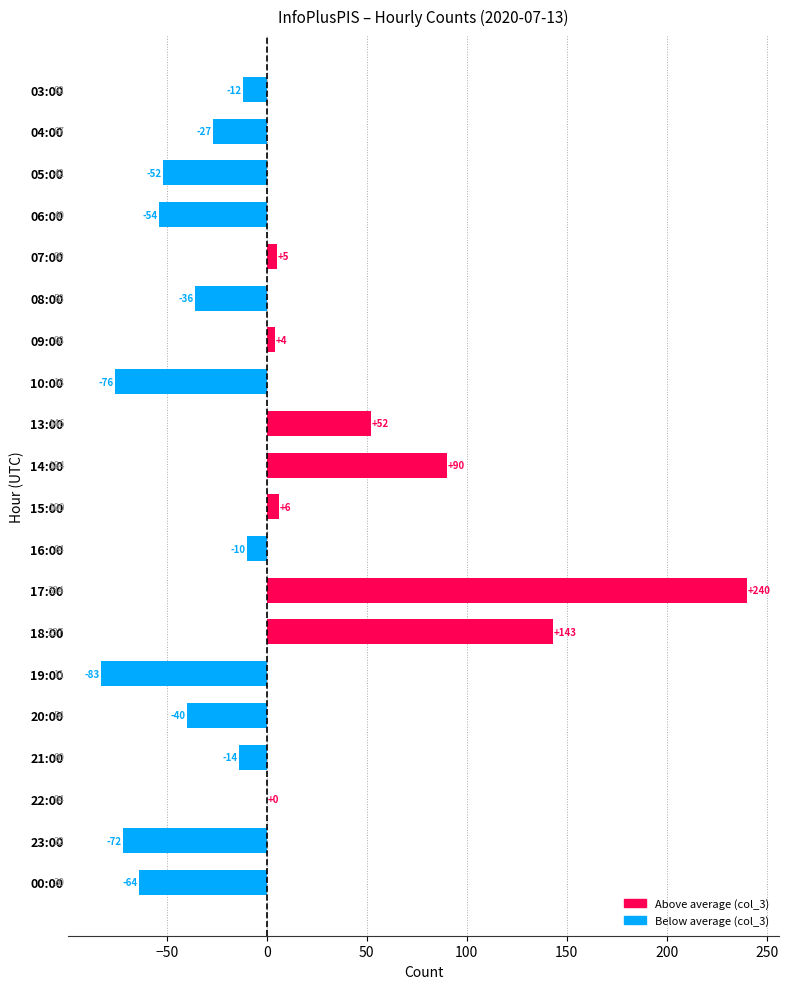

Count the number of data series in this chart.

1